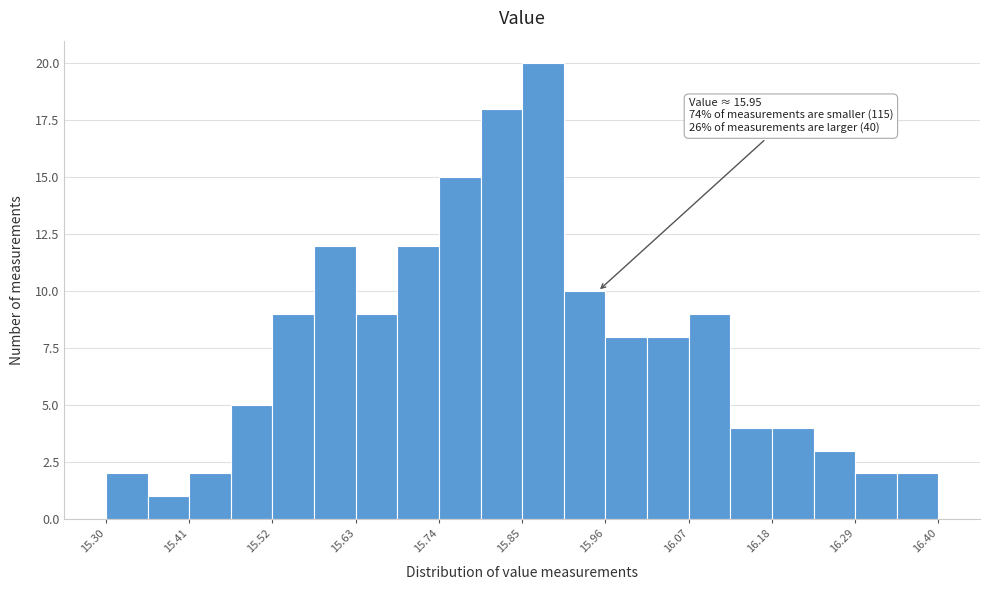

Read against the x-axis, roughly where is the centre of the tallest bar?

15.88